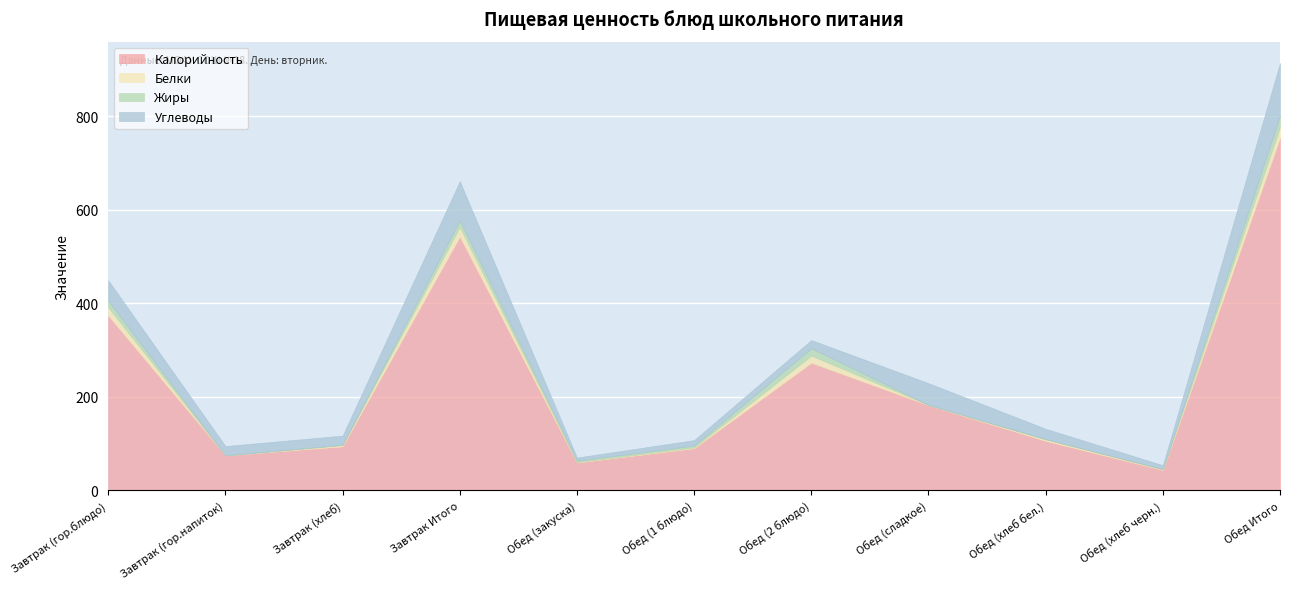

What is the approximate value of Калорийность at Завтрак (гор.напиток)?

74.7